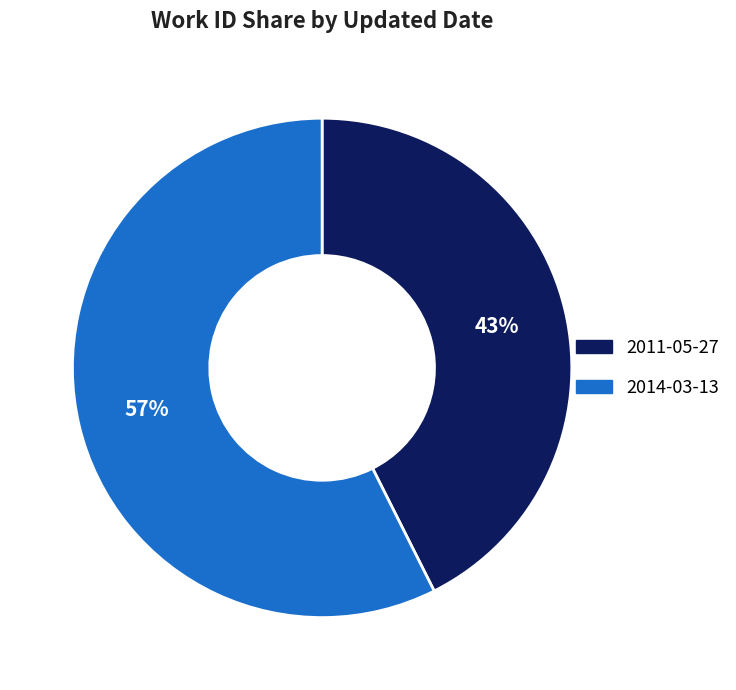

Between 2014-03-13 and 2011-05-27, which is larger?

2014-03-13